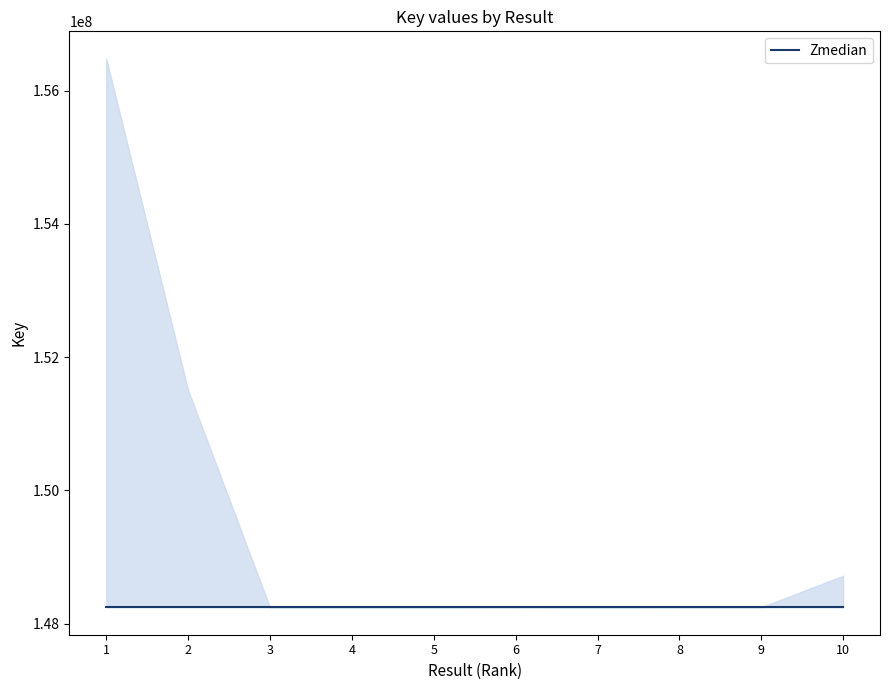

Is this an area chart (filled region under the line)?

No